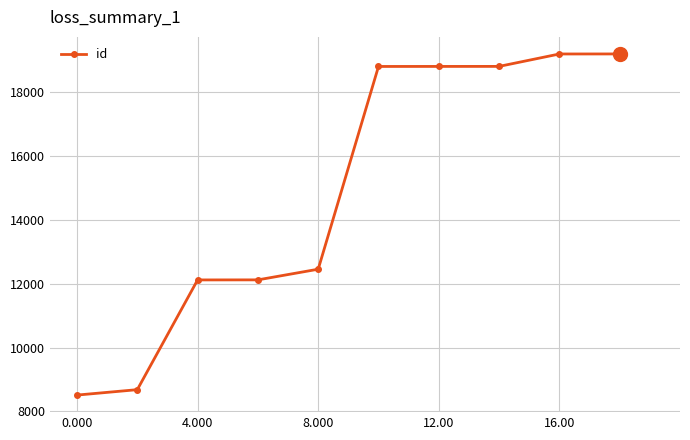

What is the minimum value shown in the chart?

8513